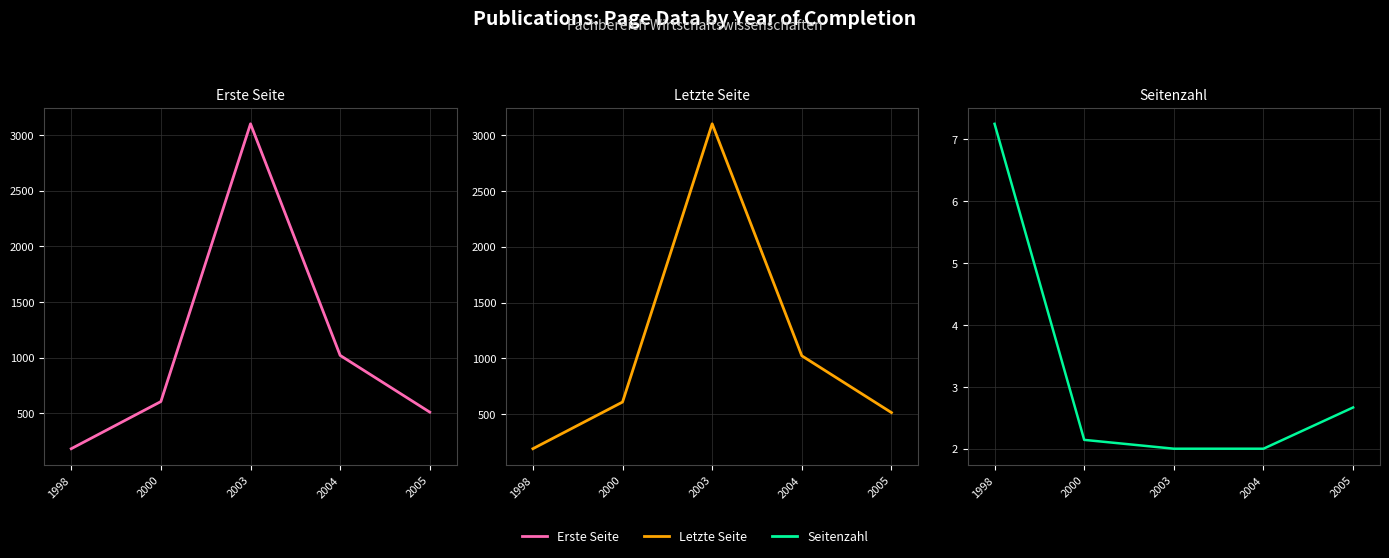

True or false: Erste Seite and Seitenzahl cross at least once.

False